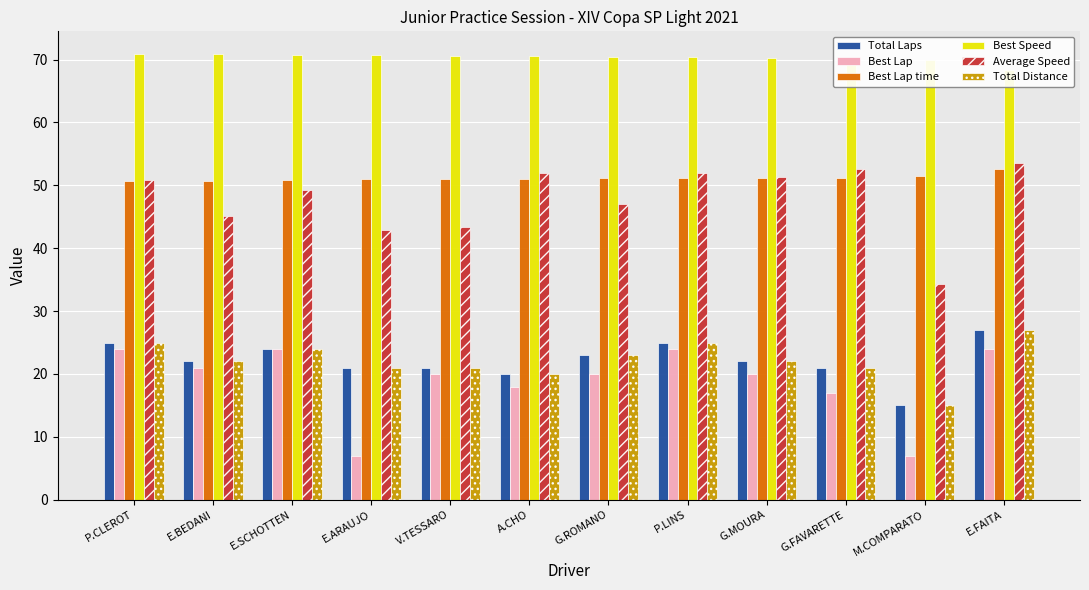

Rank the series by their maximum value, from lowest to highest.

Best Lap, Total Laps, Total Distance, Best Lap time, Average Speed, Best Speed